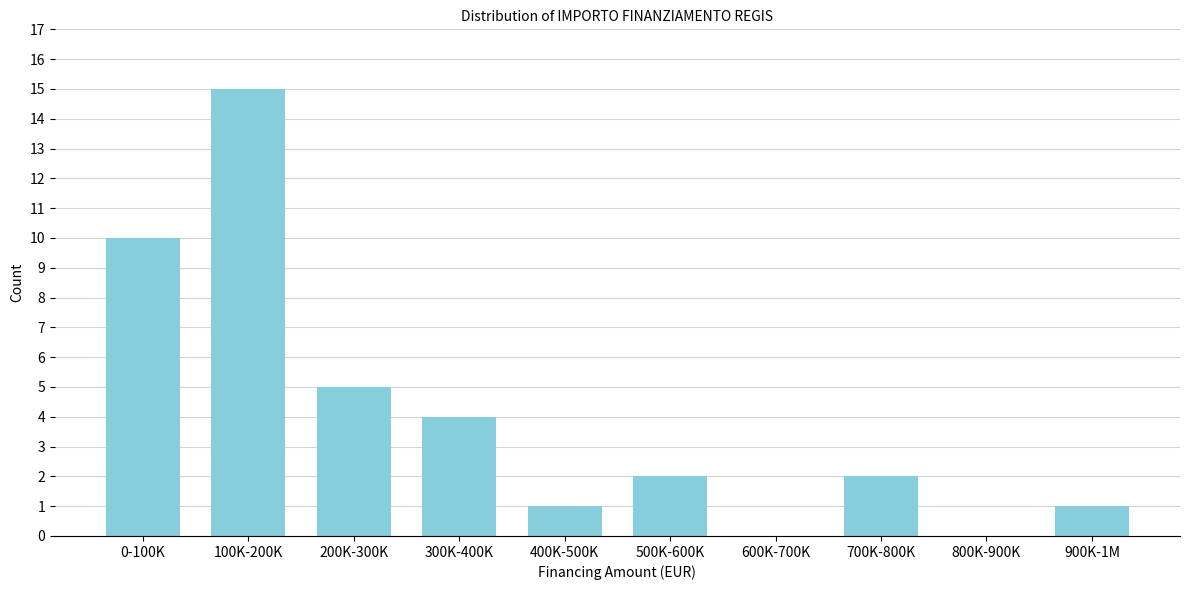

Reading left to right, list all the values displayed in this chart.

0-100K=10	100K-200K=15	200K-300K=5	300K-400K=4	400K-500K=1	500K-600K=2	600K-700K=0	700K-800K=2	800K-900K=0	900K-1M=1